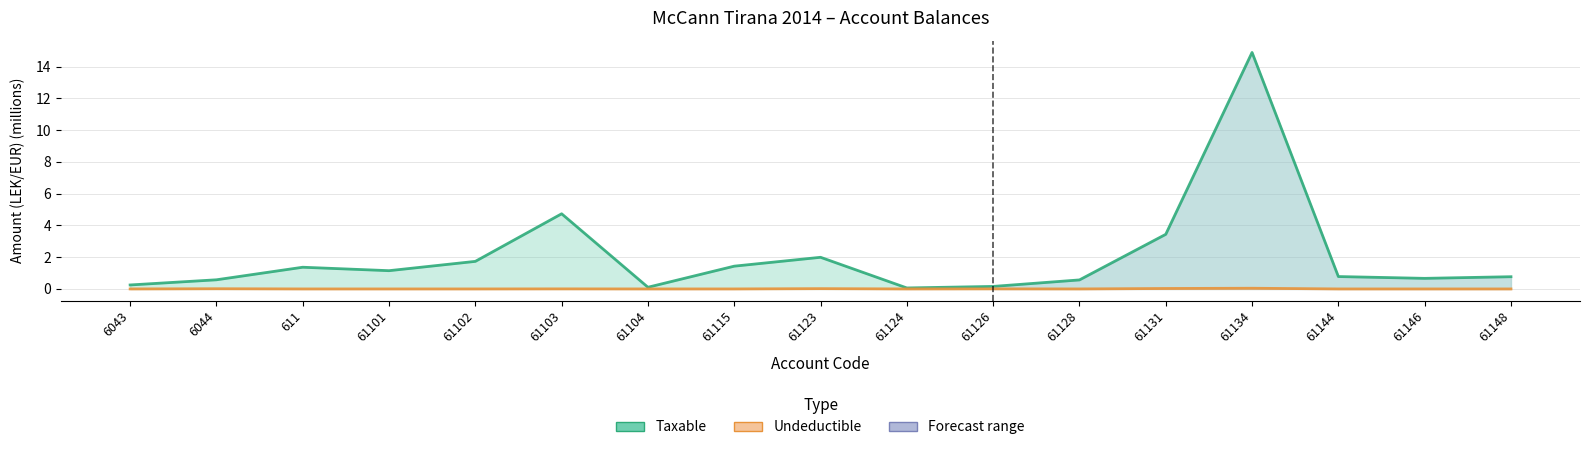

True or false: Taxable has more than 1 interior local peaks.

True